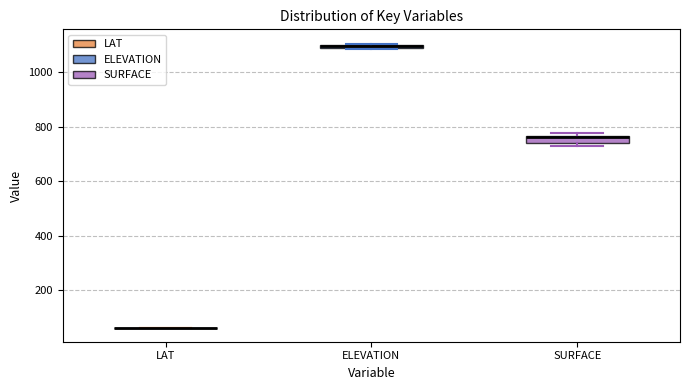

Where is the lower edge of the box for SURFACE on the y-axis? The values are not printed on the chart, so give them approximately, as read against the axis.

740